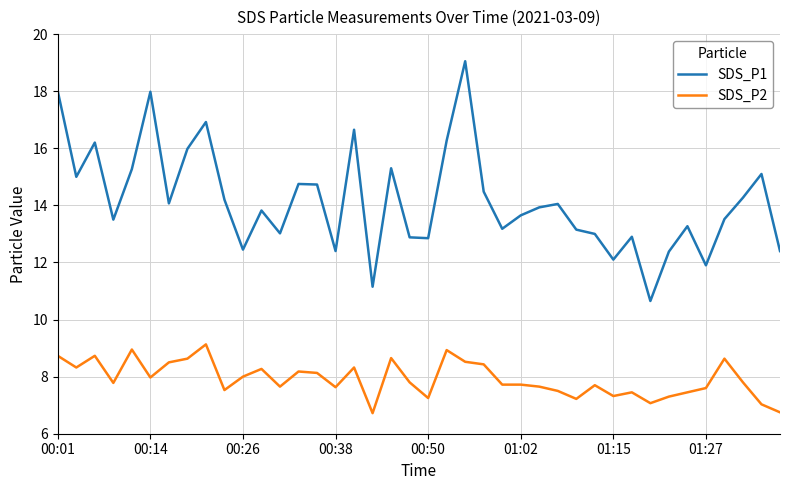

Which series has the largest range (max minus min)?

SDS_P1